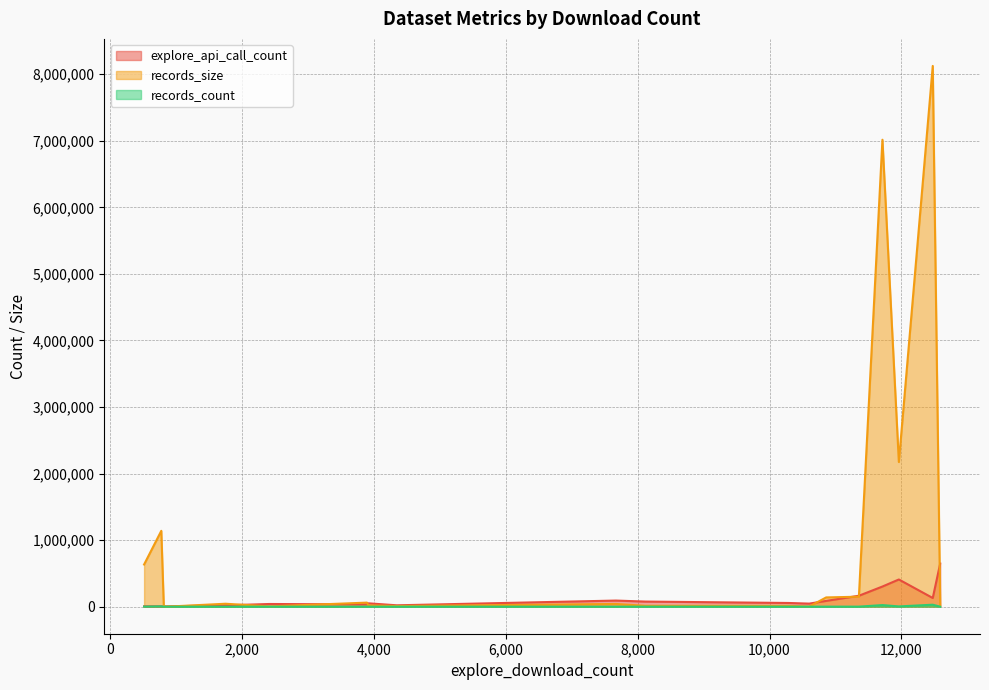

Rank the series by their maximum value, from highest to lowest.

records_size, explore_api_call_count, records_count